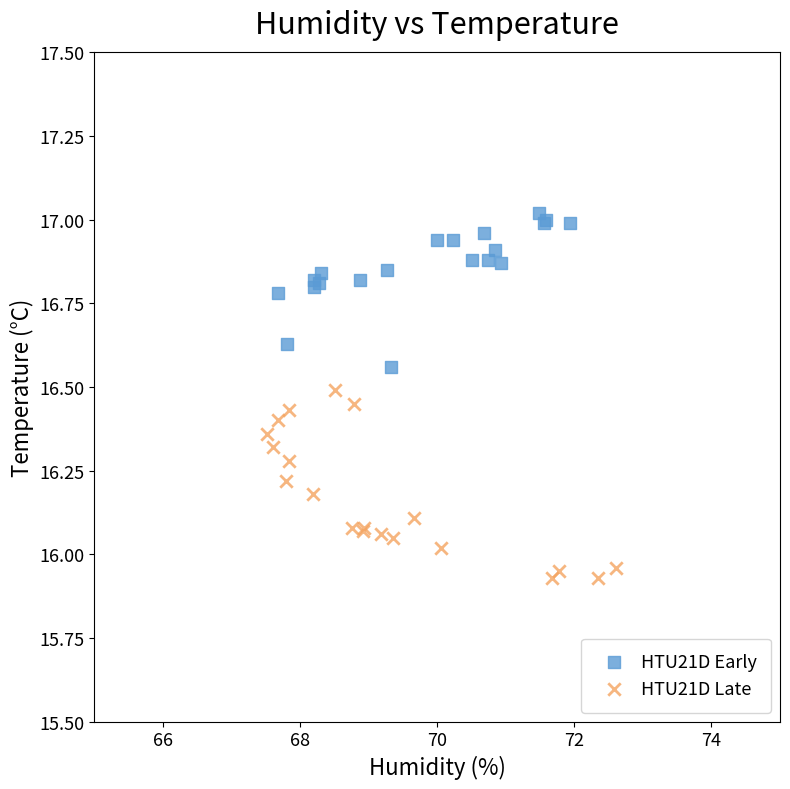

What are all the series names shown in the legend?

HTU21D Early, HTU21D Late